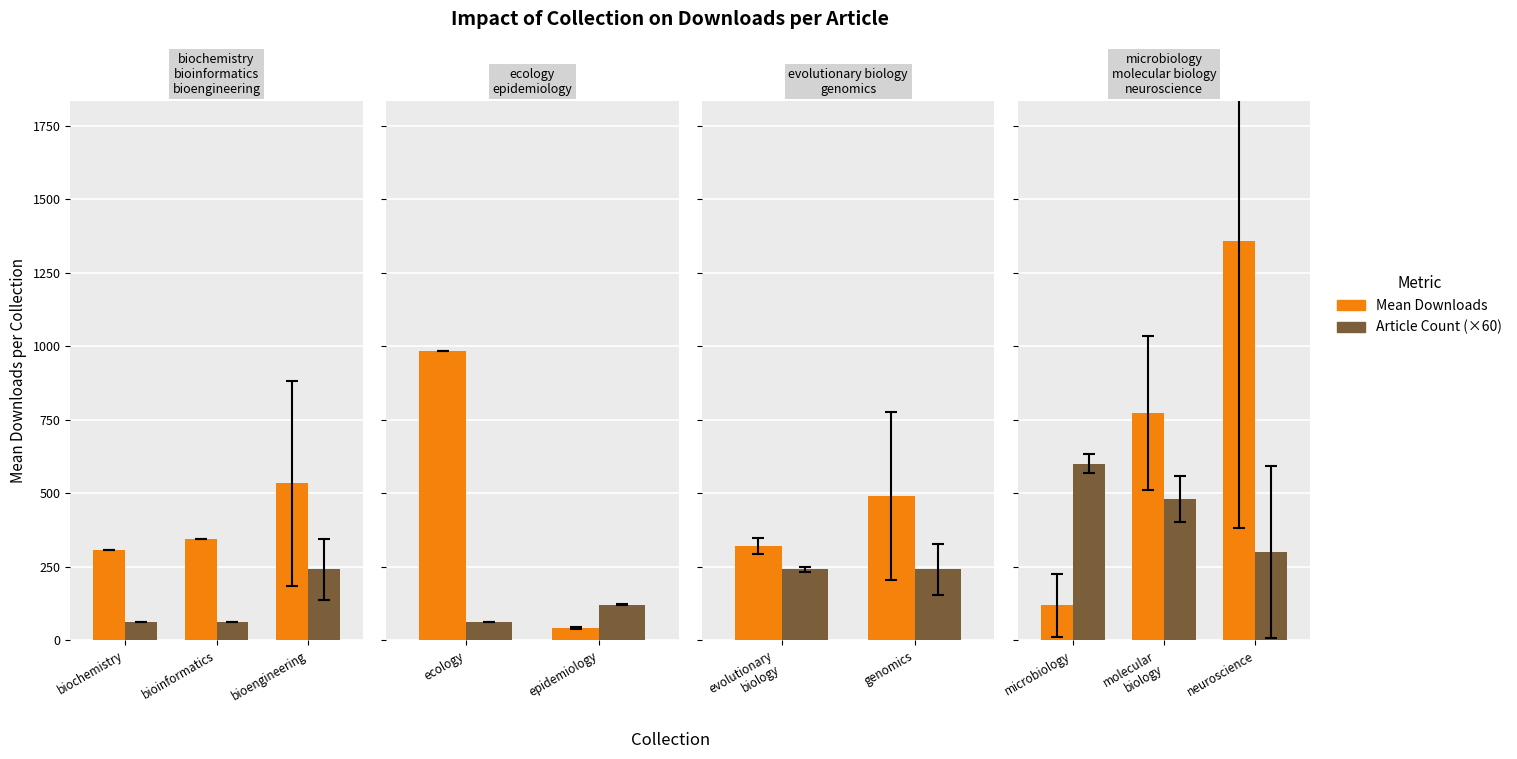

Are the bars horizontal?

No